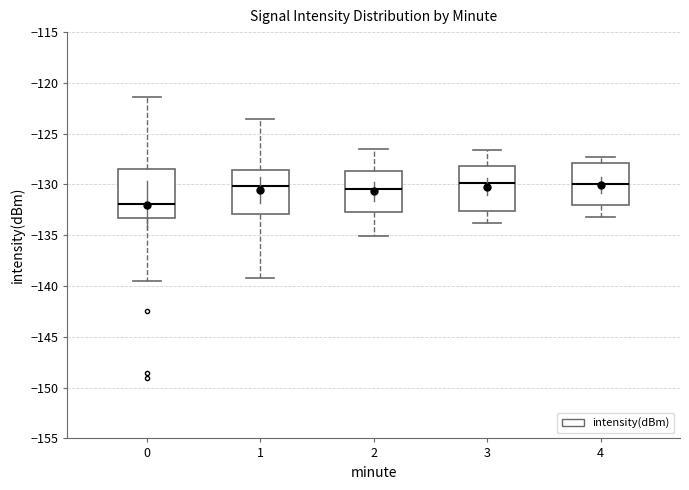

Reading left to right, read every box against the y-axis: the position of its median line, the range the box covers, and the ends of its whiskers. The values are not printed on the chart, so give them approximately, as read against the axis.

0: median -132.0, box -133.5 to -128.5, whiskers -139.5 to -121.5
1: median -130.0, box -133.0 to -128.5, whiskers -139.0 to -123.5
2: median -130.5, box -132.5 to -128.5, whiskers -135.0 to -126.5
3: median -130.0, box -132.5 to -128.0, whiskers -134.0 to -126.5
4: median -130.0, box -132.0 to -128.0, whiskers -133.0 to -127.5